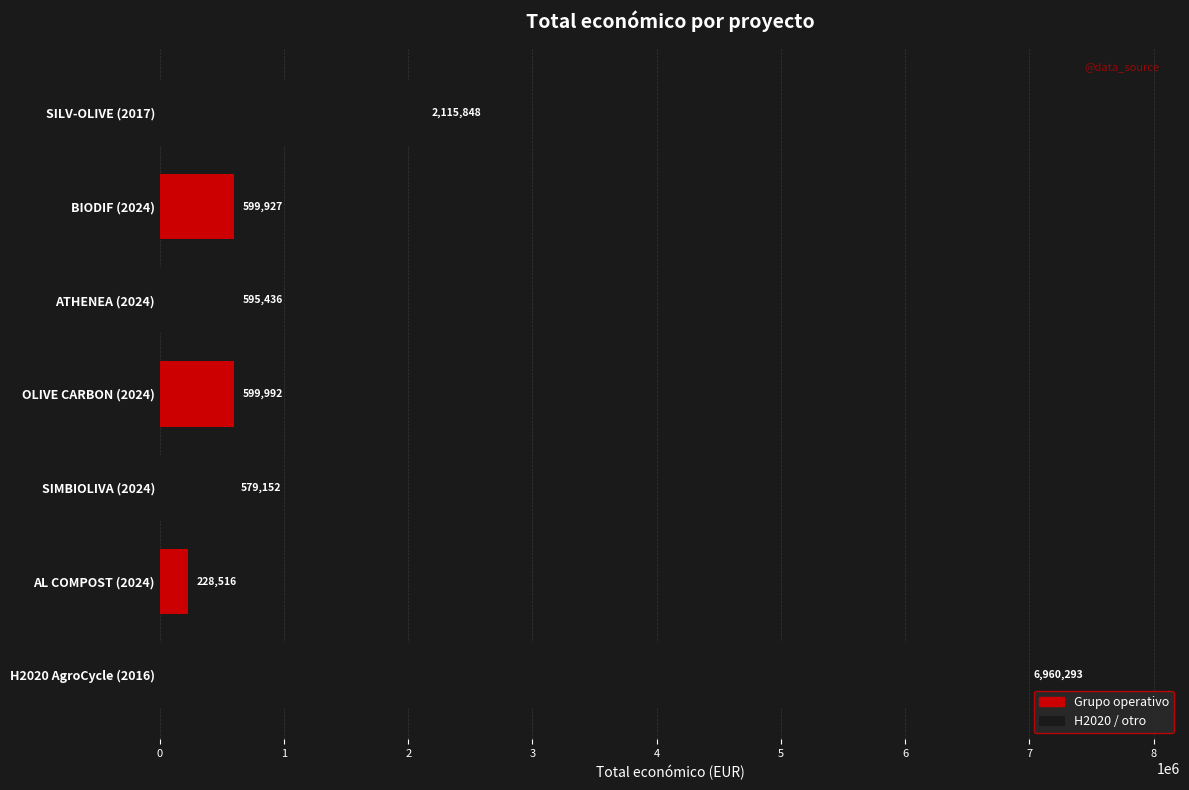

List the labels in order of value, smallest first.

AL COMPOST (2024), SIMBIOLIVA (2024), ATHENEA (2024), BIODIF (2024), OLIVE CARBON (2024), SILV-OLIVE (2017), H2020 AgroCycle (2016)